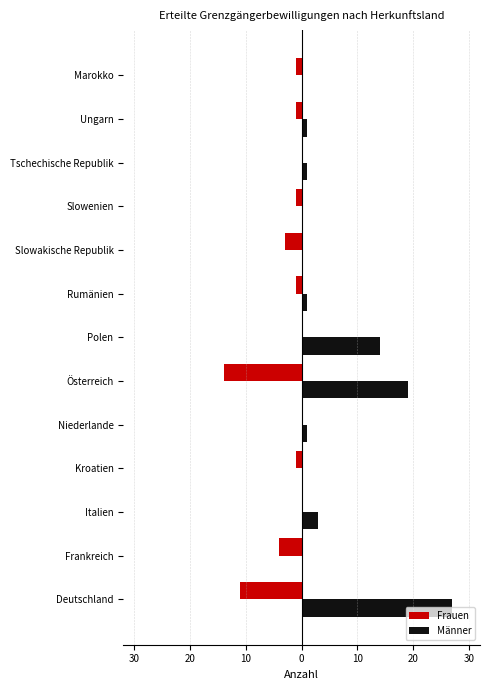

What are all the series names shown in the legend?

Frauen, Männer